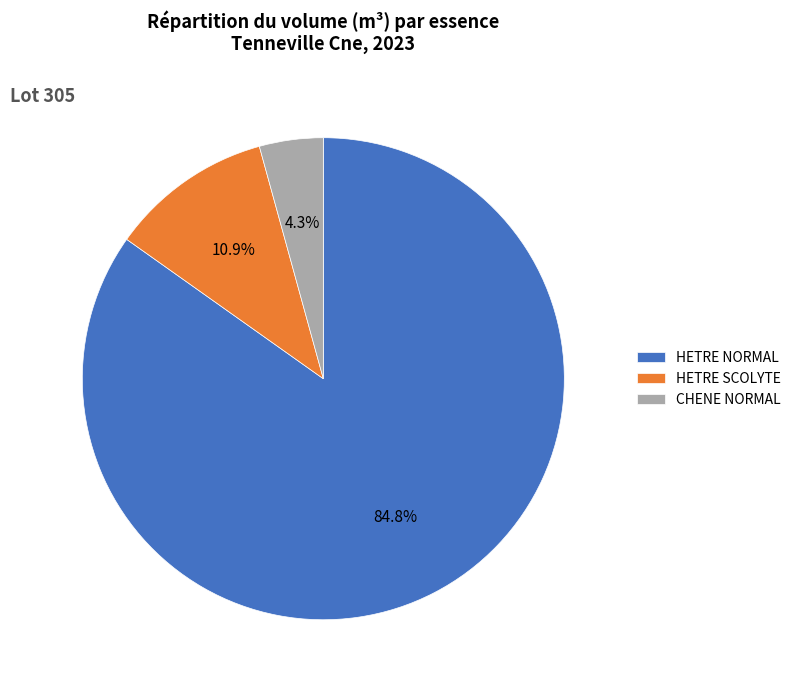

To the nearest percent, what is the average slice percentage?

33%